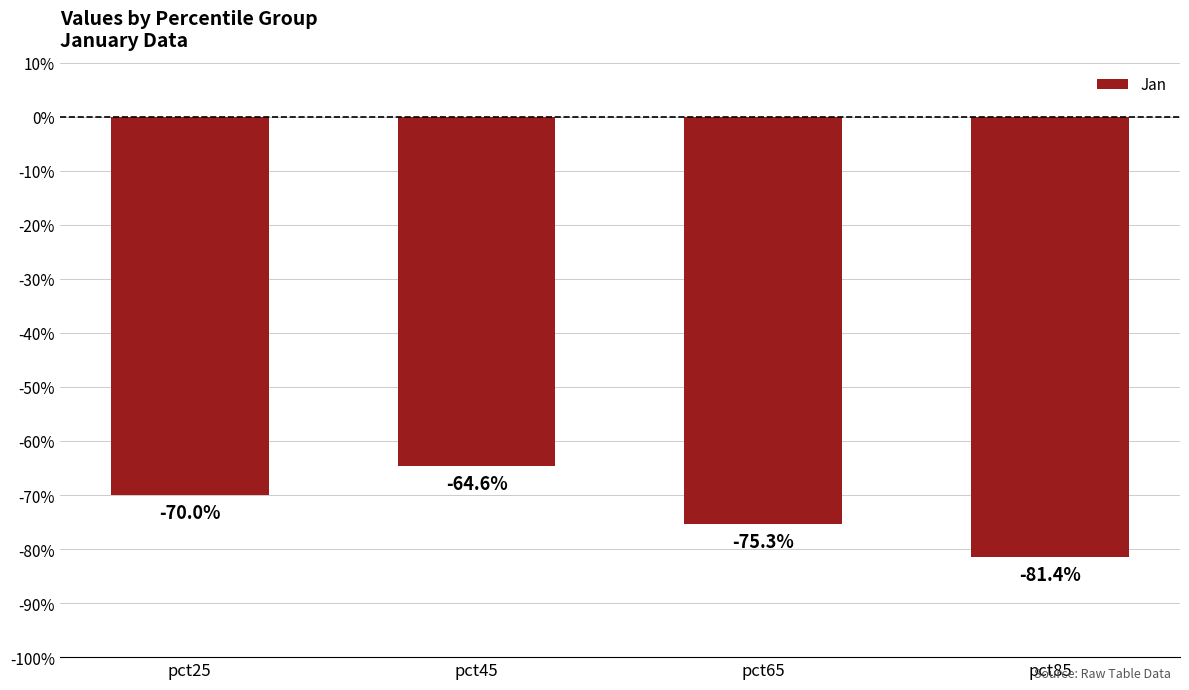

Reading left to right, what are all the values shown in this chart?

pct25=-0.7	pct45=-0.6	pct65=-0.8	pct85=-0.8